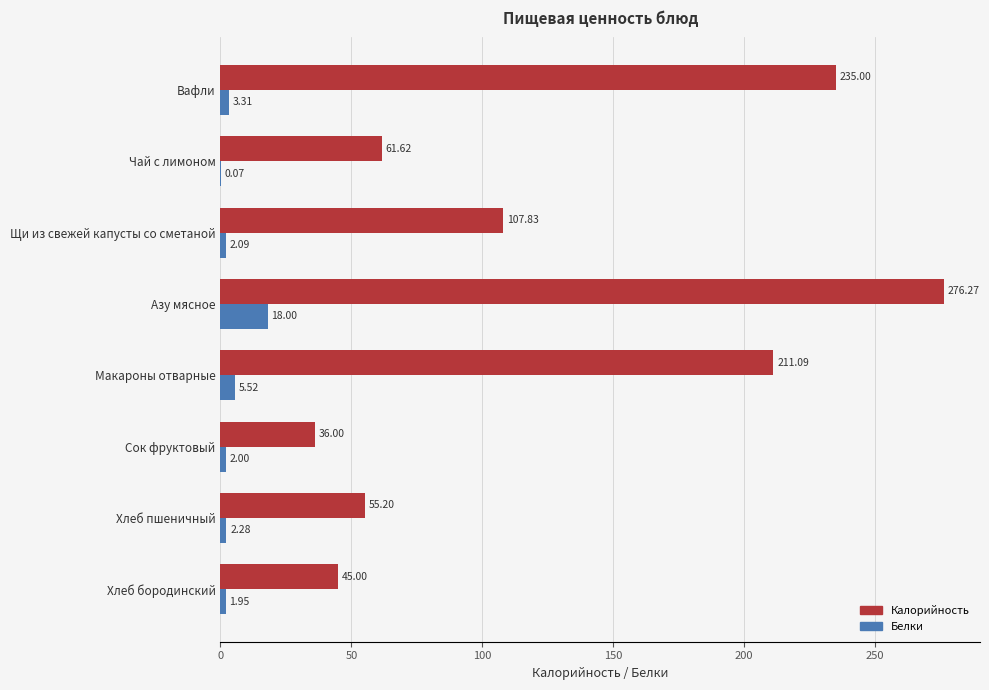

Between Вафли and Азу мясное, which series saw the biggest shift?

Калорийность